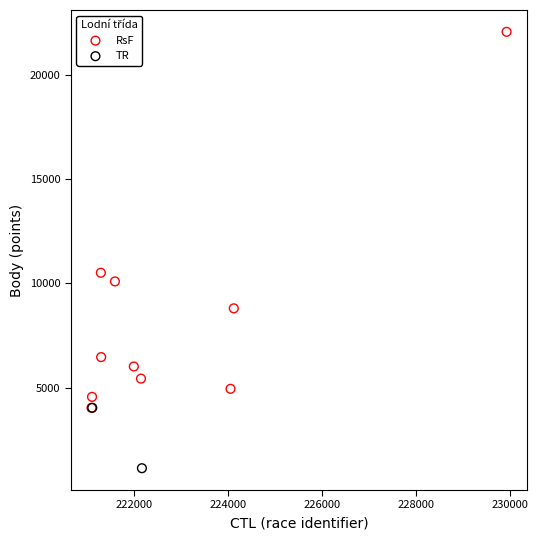

Which series reaches the minimum Y coordinate?

TR